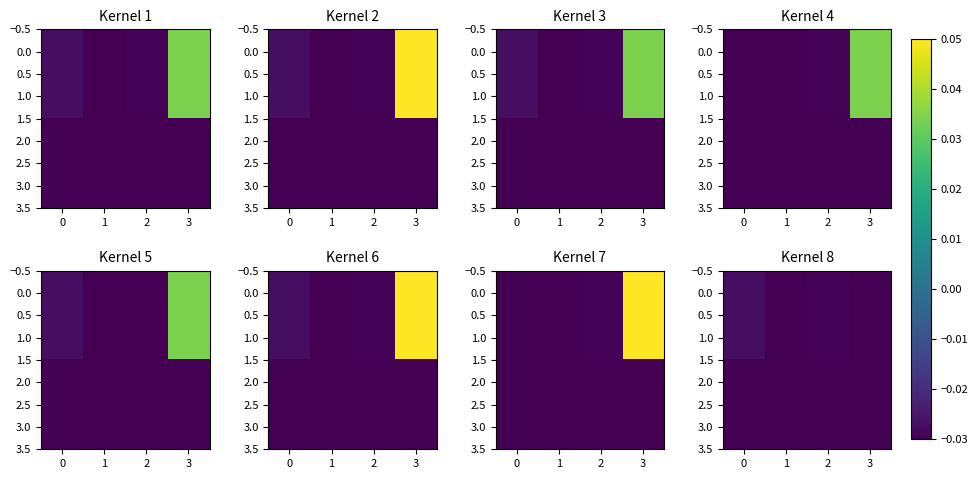

How many categories are shown in the chart?

4